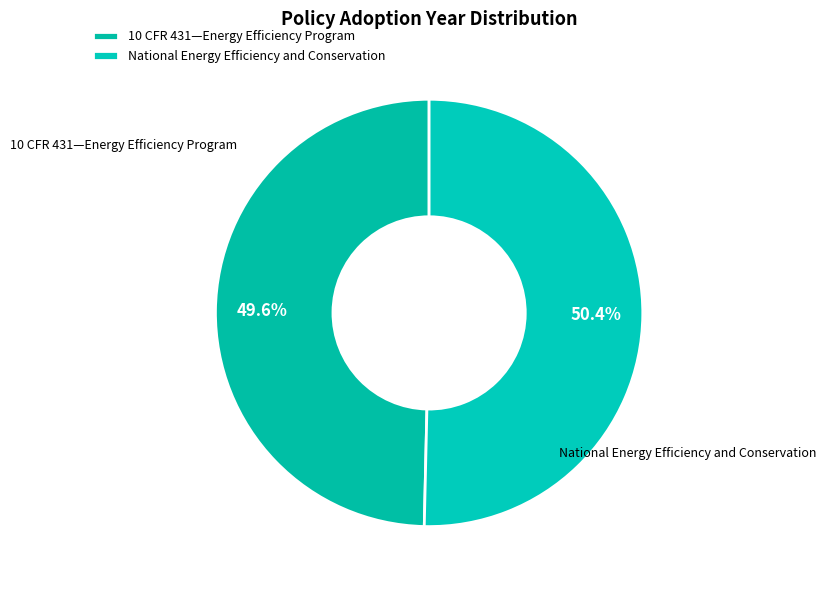

Is the sum of National Energy Efficiency and Conservation and 10 CFR 431—Energy Efficiency Program greater than half?

Yes